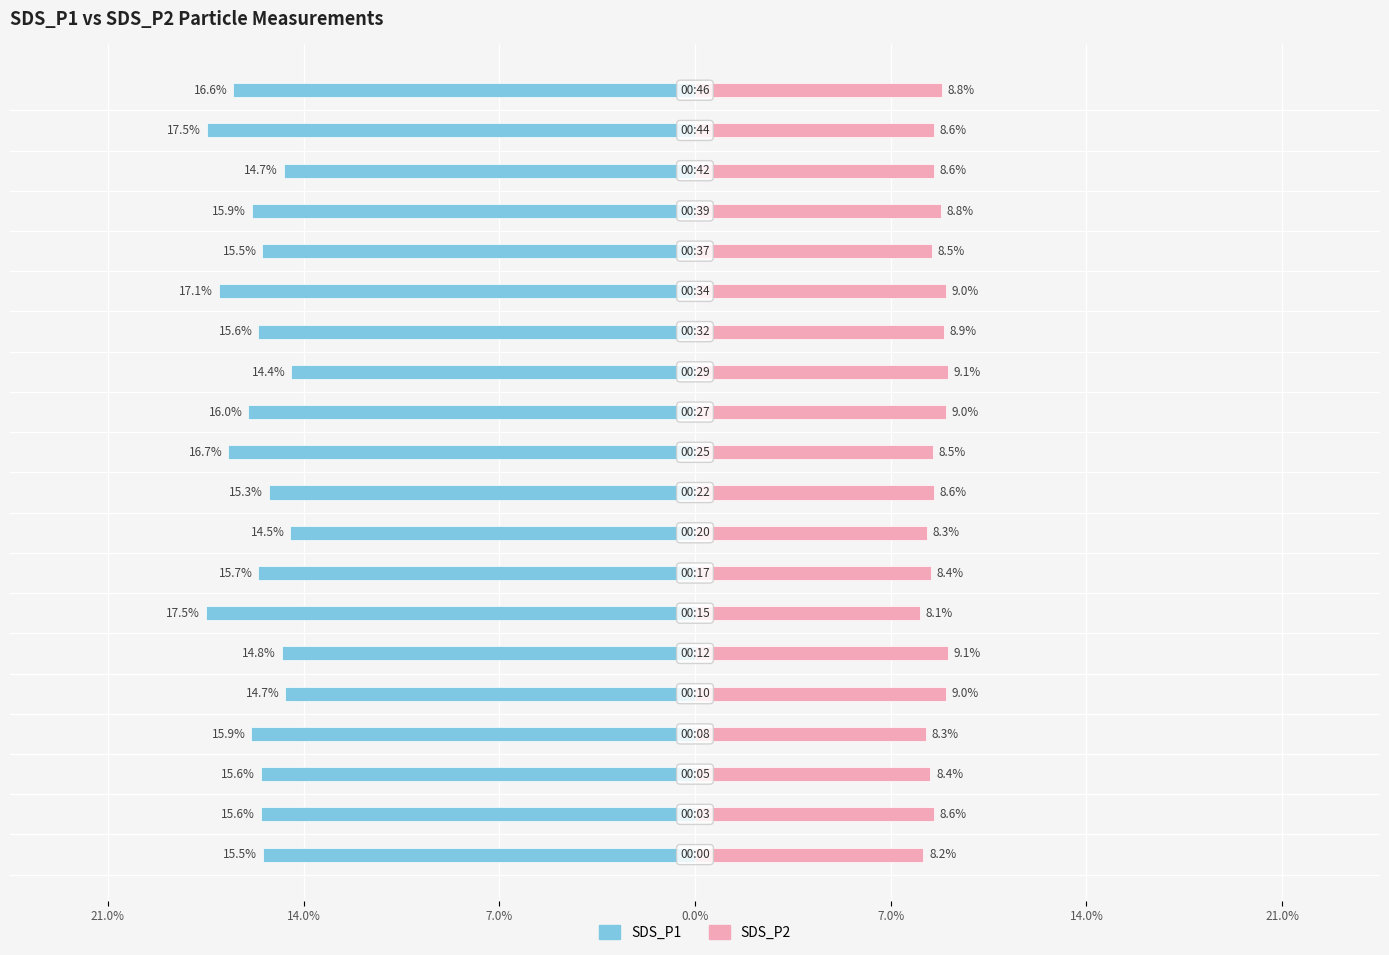

The SDS_P2 series shows 8.4 at 7. True or false?

True